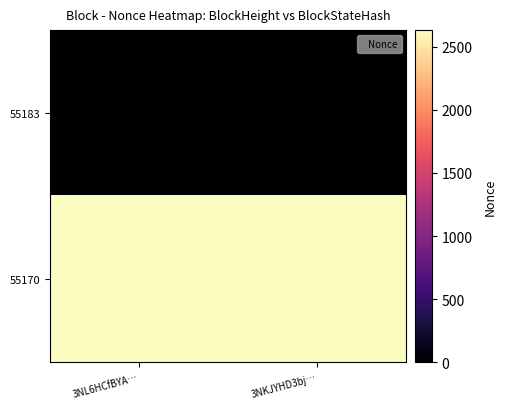

What is the total value across all series at 3NL6HCfBYA…?

2632